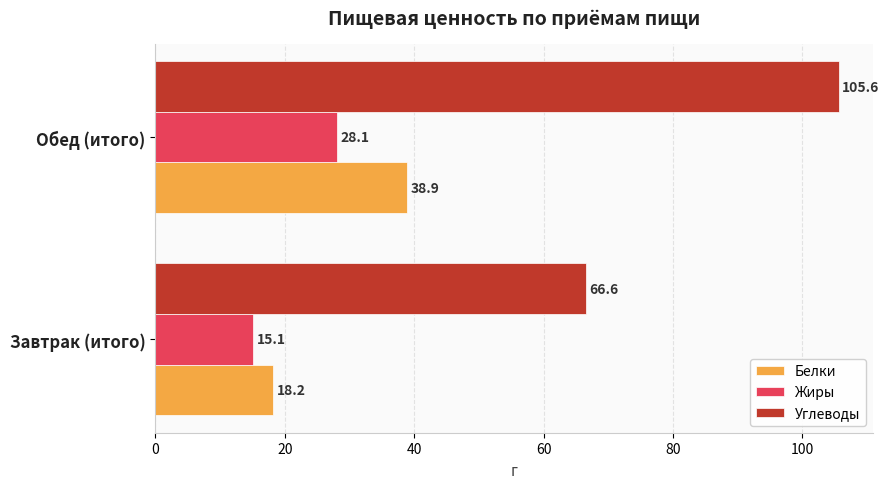

Read the Углеводы value at Завтрак (итого).

66.6